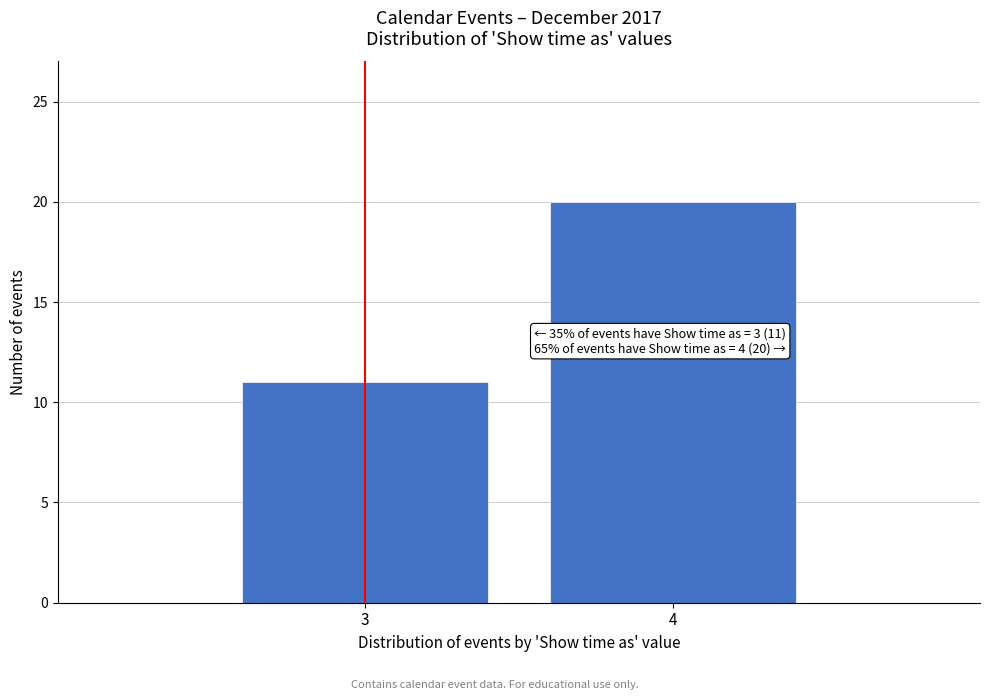

Reading right to left, list all the values displayed in this chart.

20	11